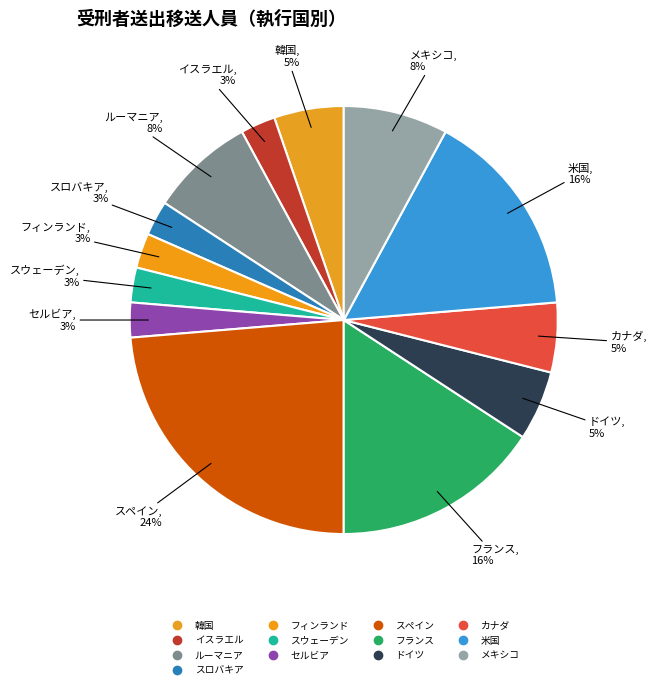

How many segments does this pie chart have?

13